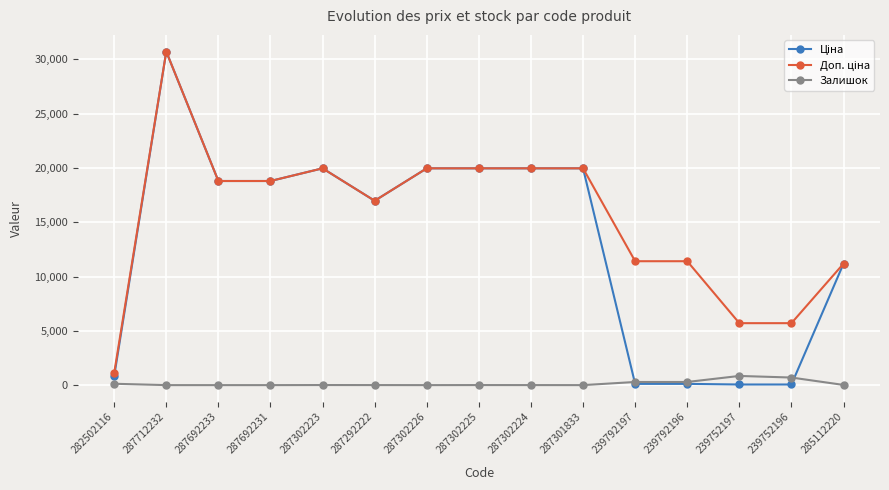

How many categories are shown in the chart?

15